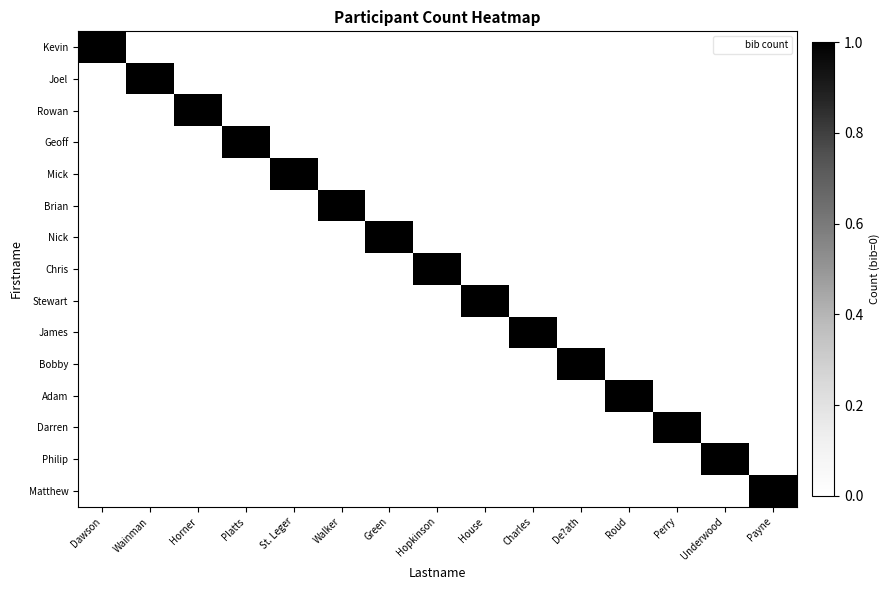

What is the total value across all series at Roud?

1